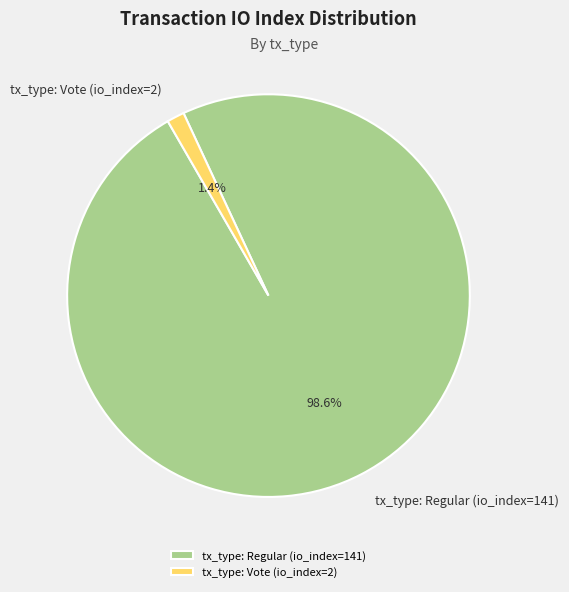

To the nearest percent, what portion does tx_type: Vote (io_index=2) represent?

1%